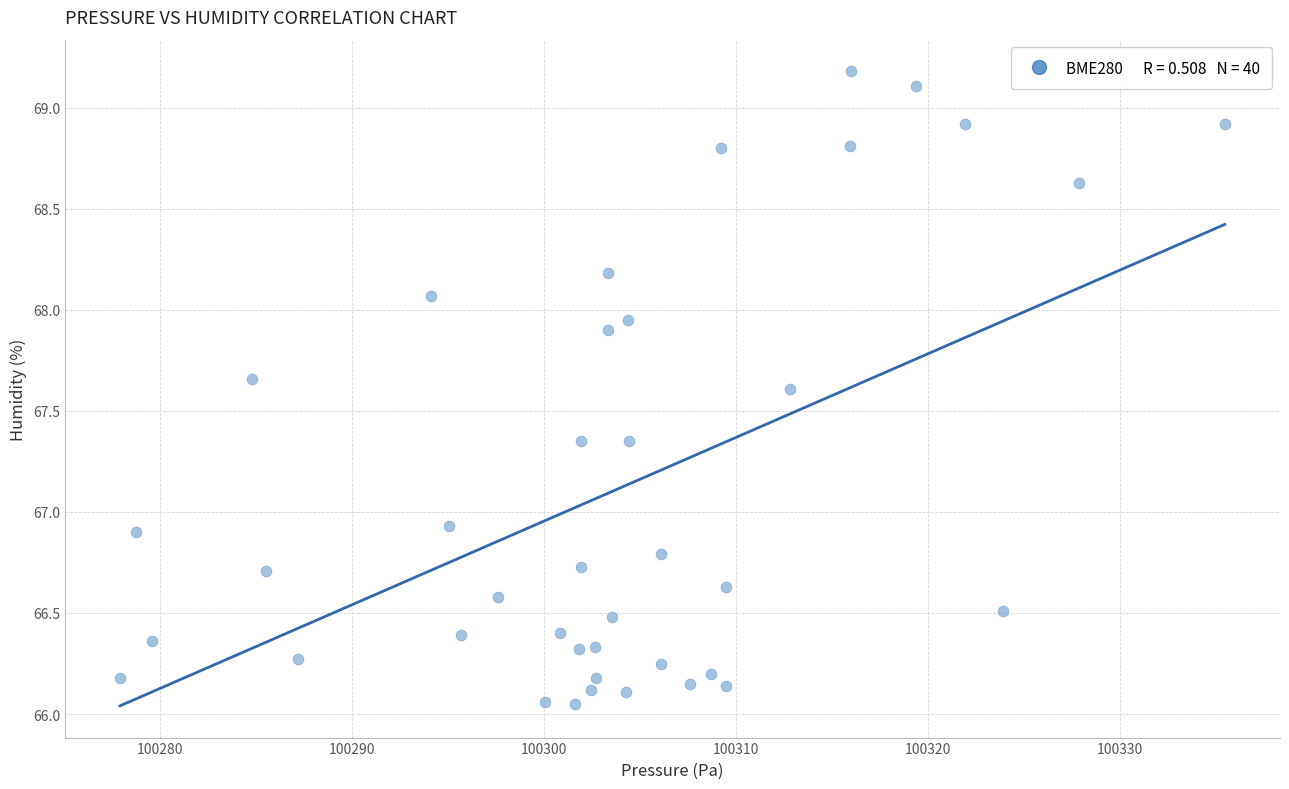

What is the range of Y values (max minus min)?

3.1